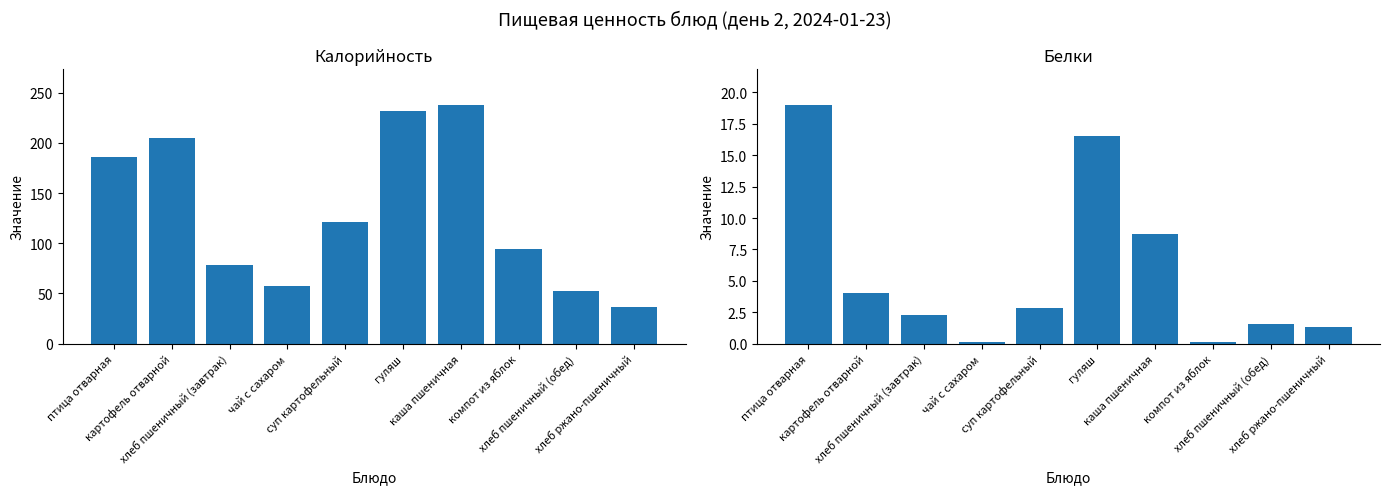

At which label does Калорийность reach its minimum?

хлеб ржано-пшеничный